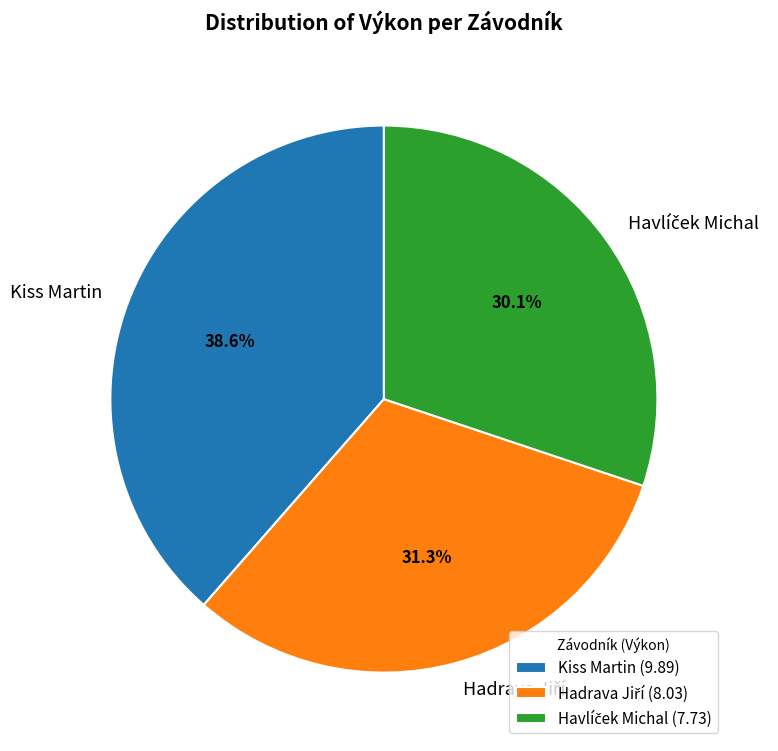

To the nearest percent, what is the difference between the largest and smallest slice percentages?

8%